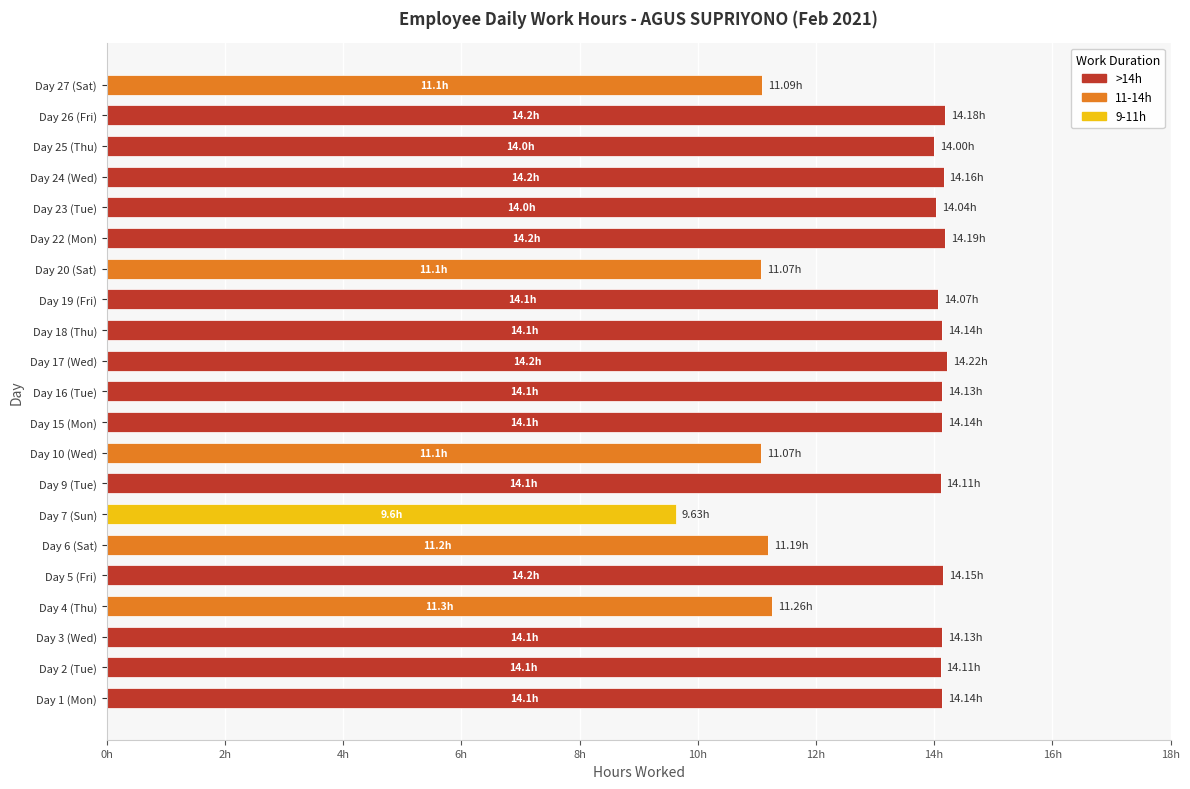

What are all the series names shown in the legend?

>14h, 11-14h, 9-11h